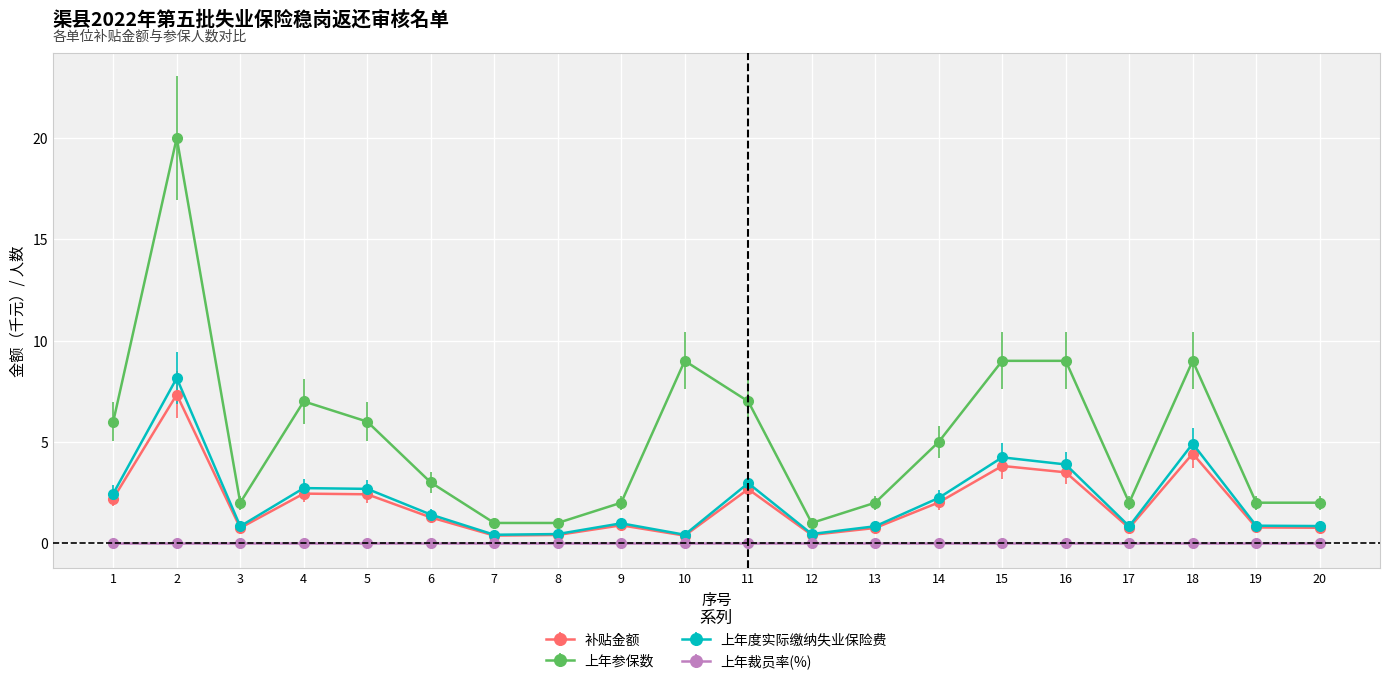

True or false: 上年参保数 has a value of 1.0 at 20.

False